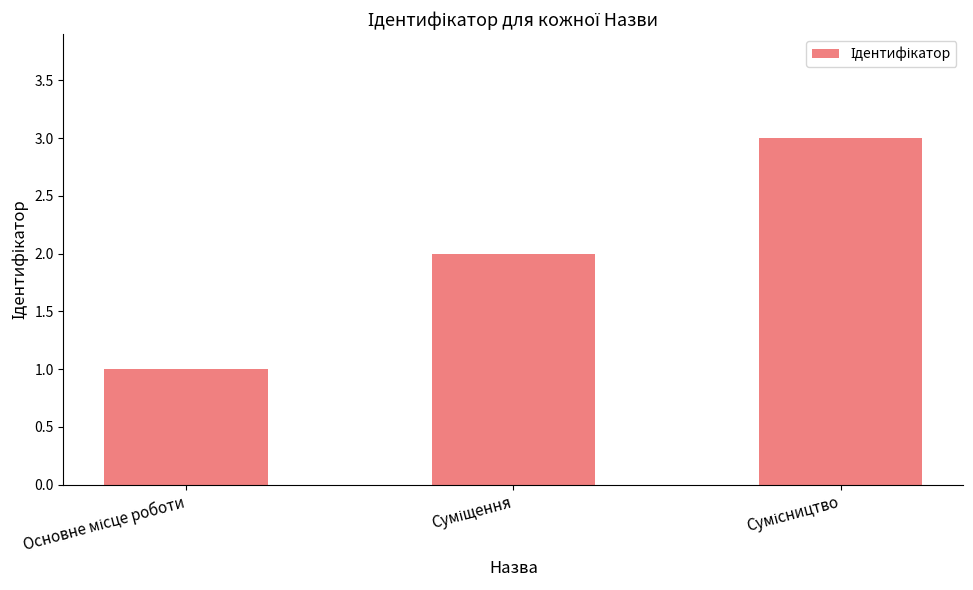

What is the sum of all values?

6